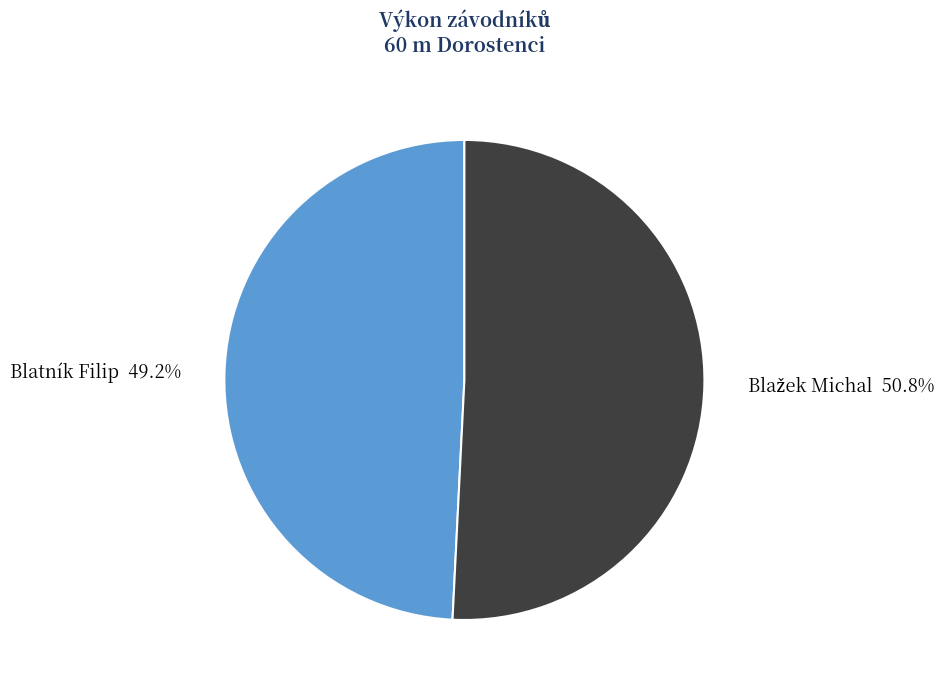

How much of the chart is everything except Blatník Filip?

50.8%